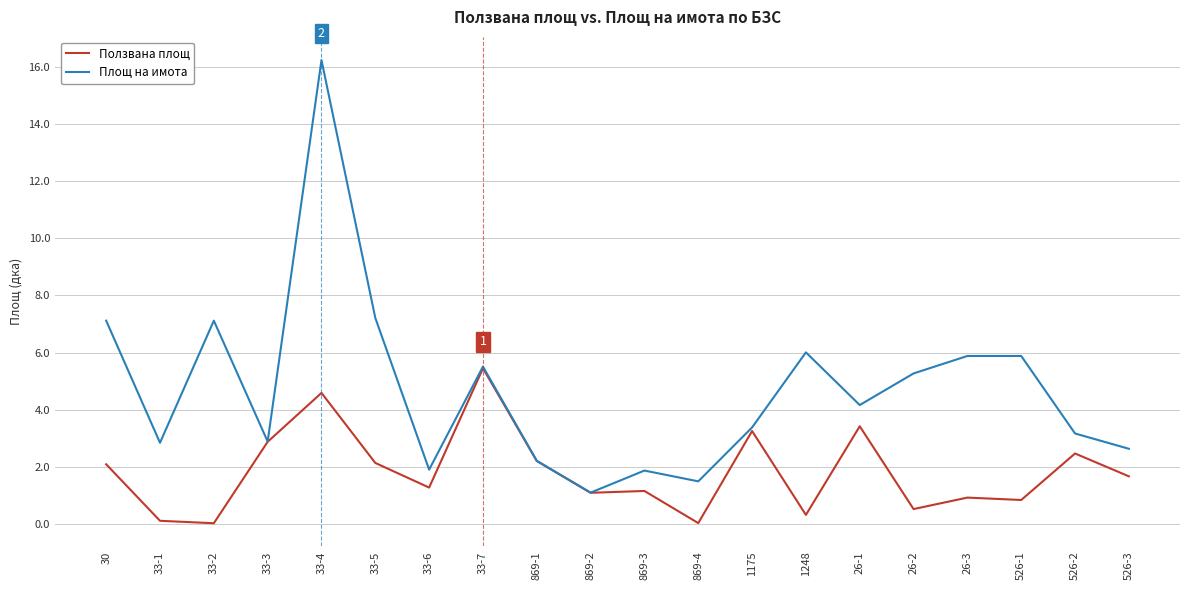

The value of Ползвана площ at 869-1 is 2.2. True or false?

True